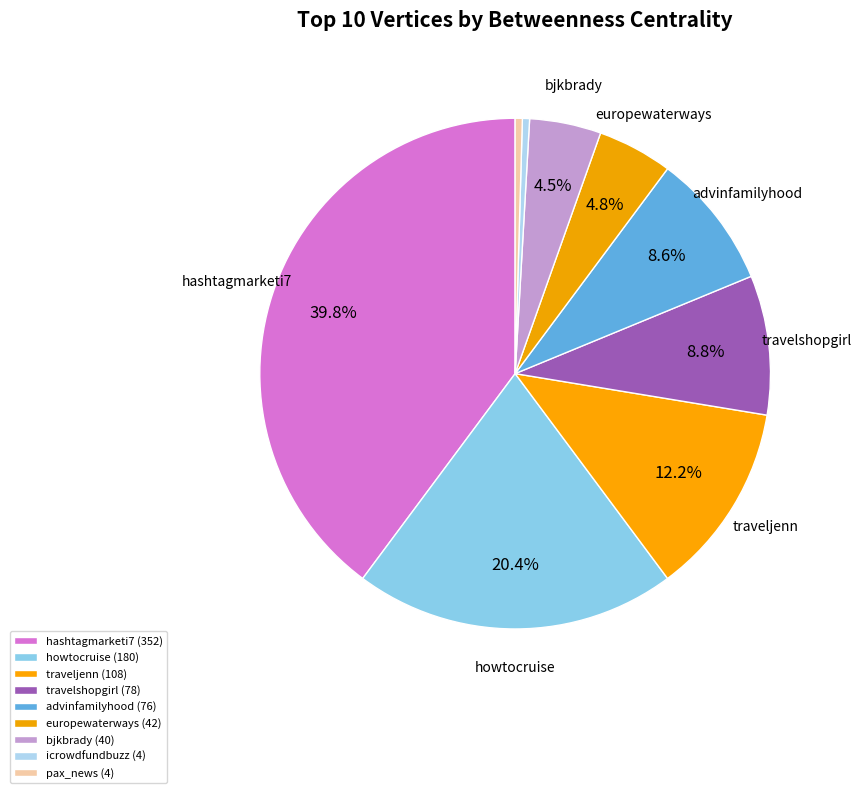

Does advinfamilyhood account for over 50% of the chart?

No